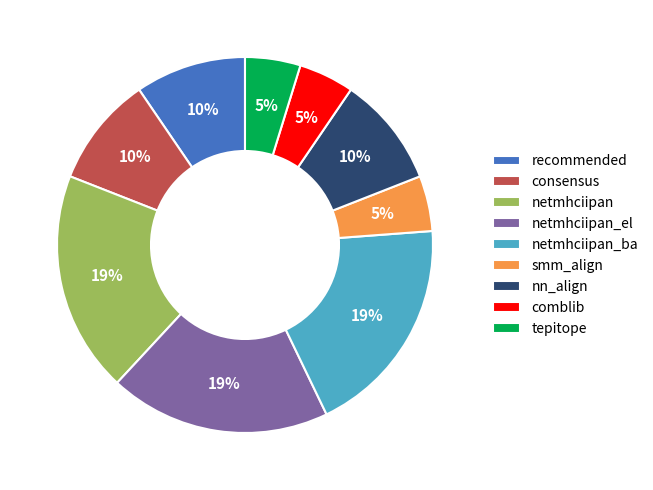

Does any single category account for the majority?

No